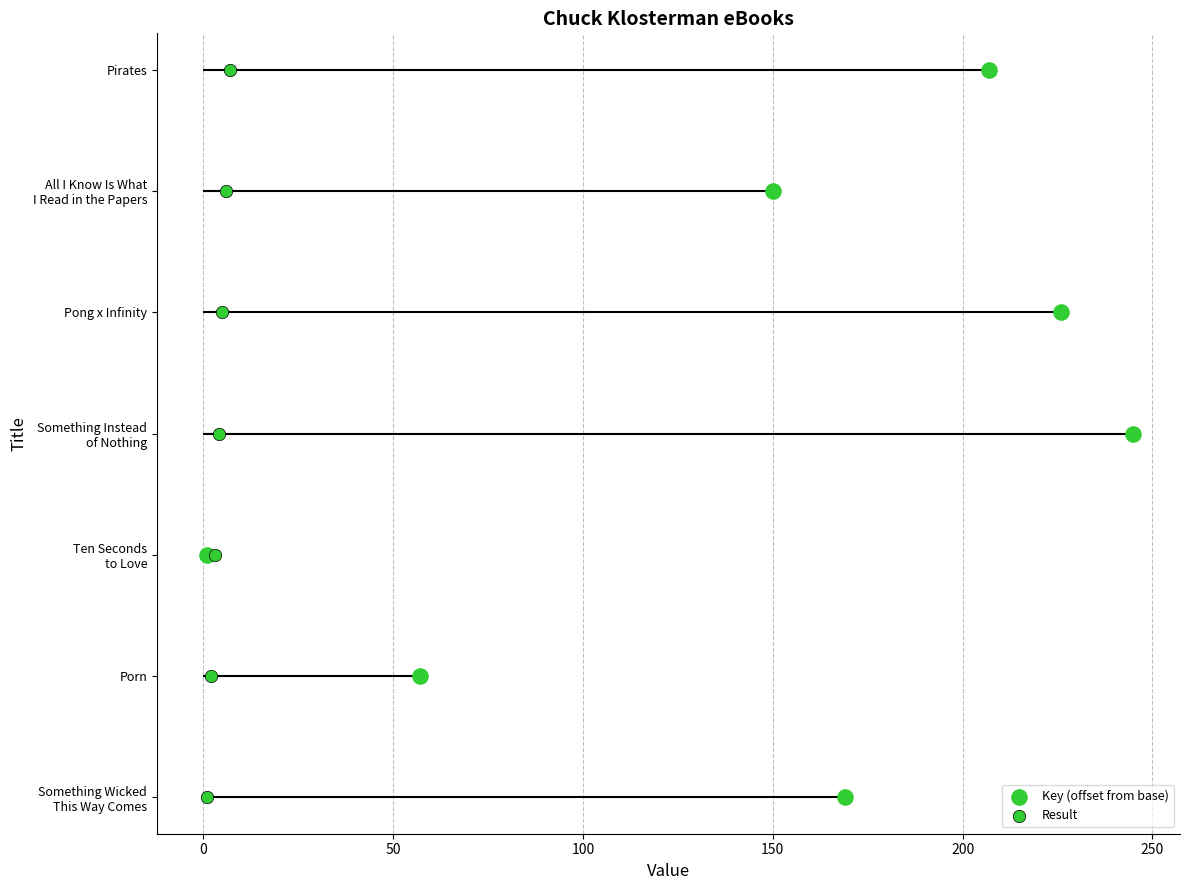

Which series reaches the minimum Y coordinate?

Key (offset from base)